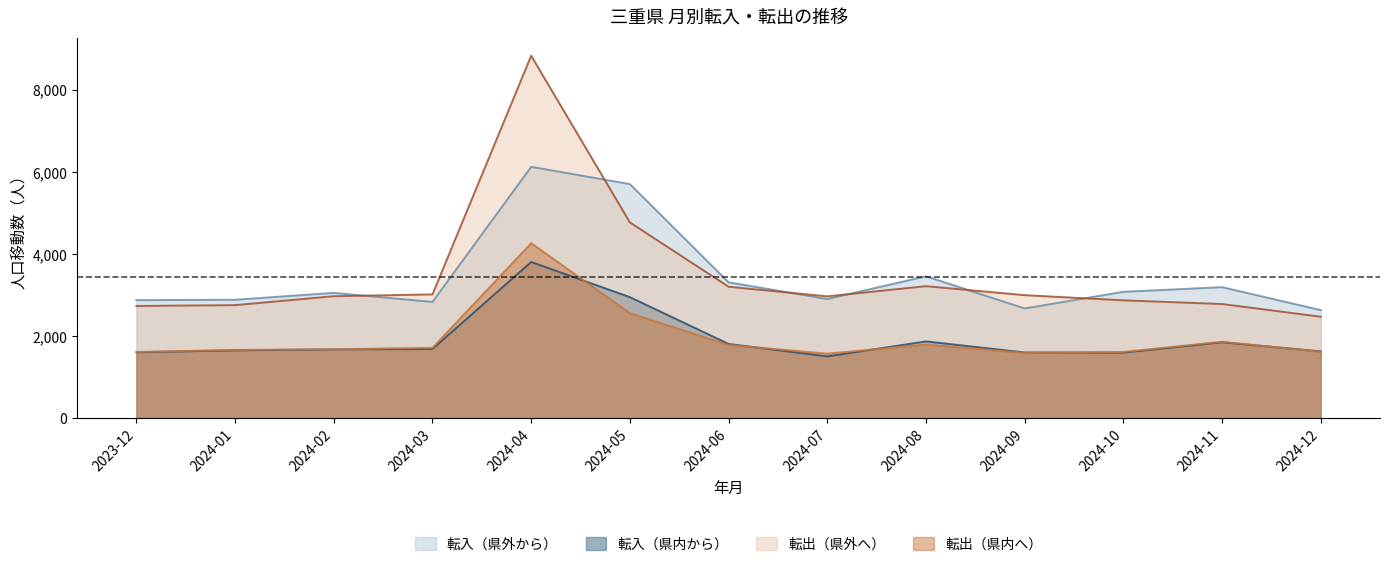

At 2024-07, list the series in order from largest to smallest.

転出（県外へ）, 転入（県外から）, 転出（県内へ）, 転入（県内から）